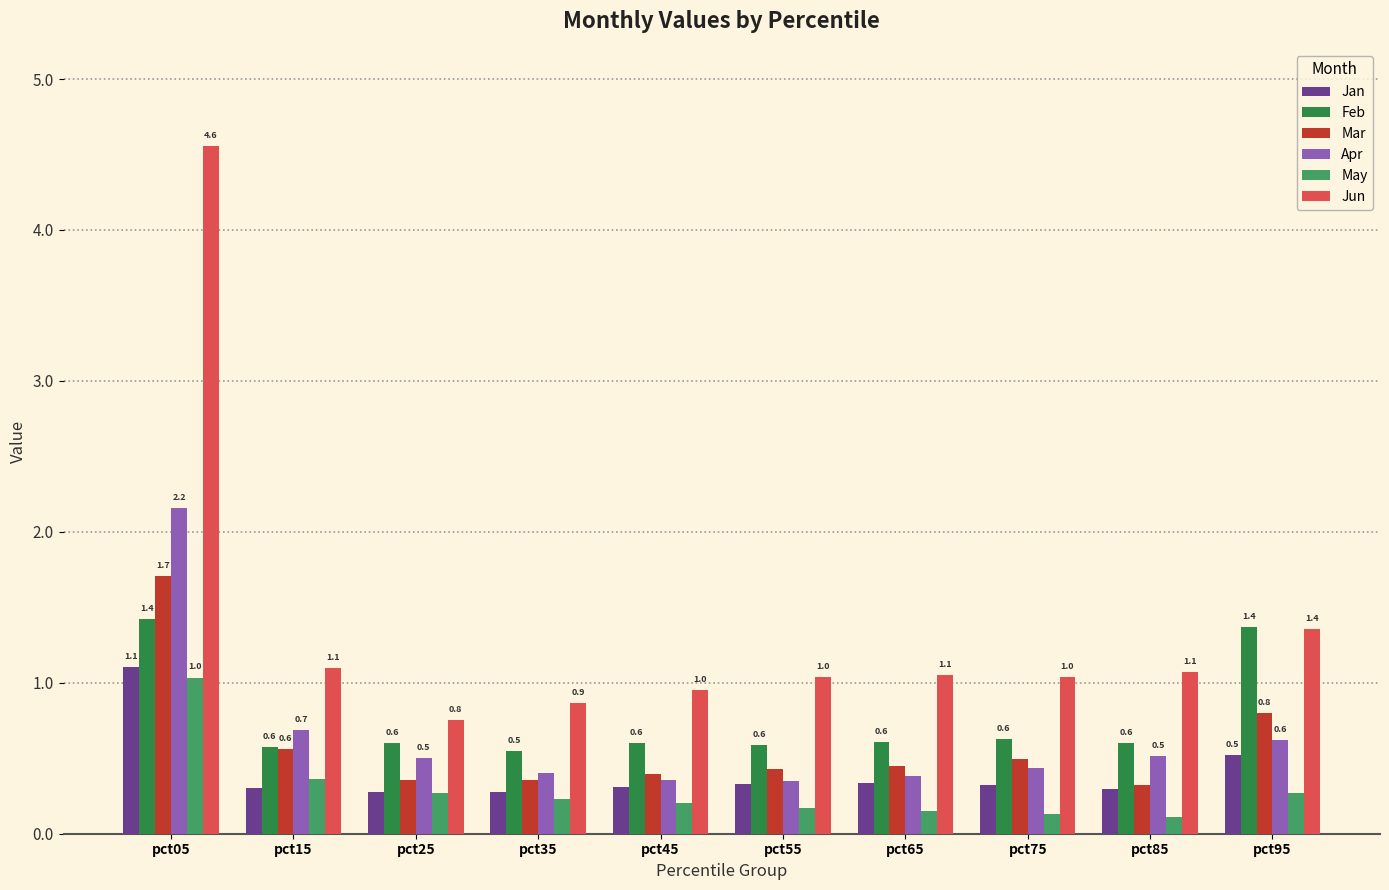

True or false: Jun has a value of 0.5 at pct85.

False